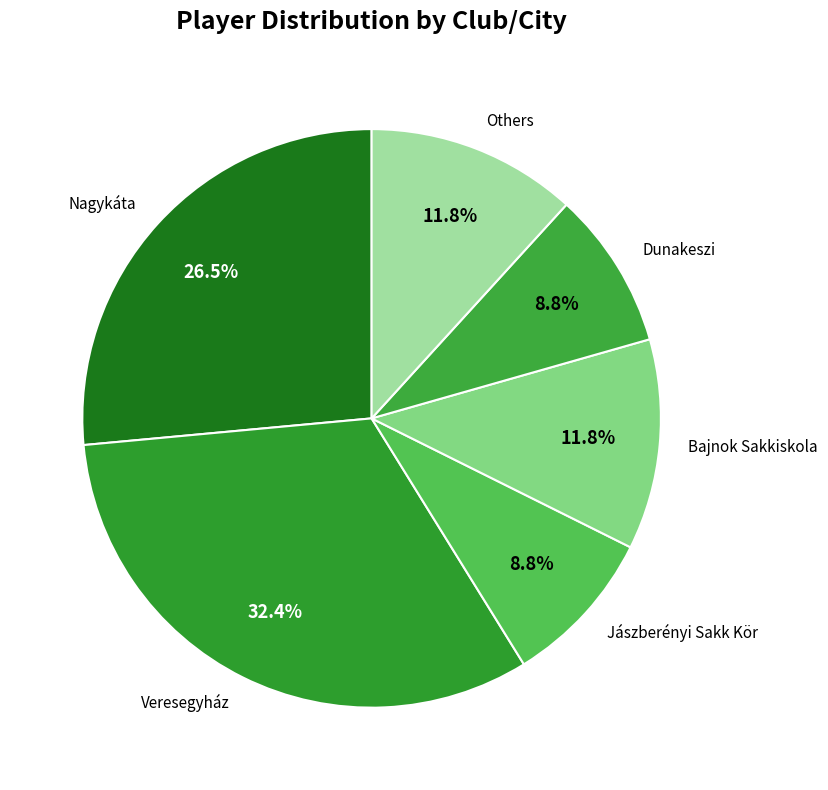

Which slice is the largest?

Veresegyház